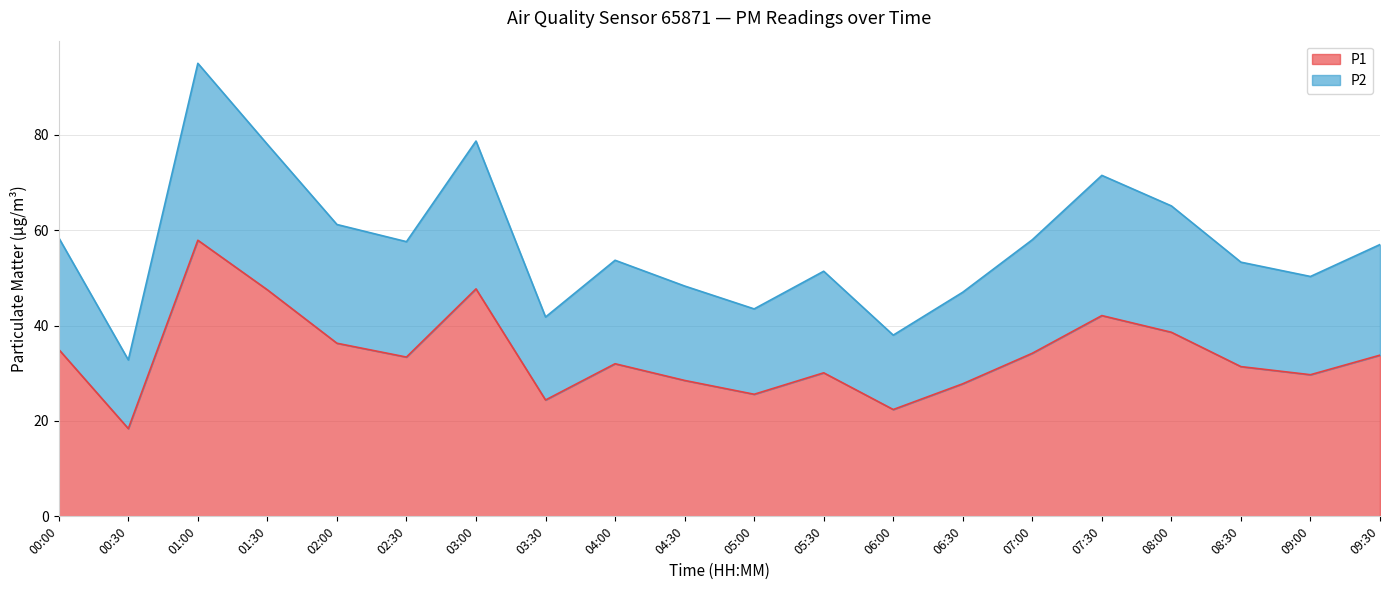

At which category does P1 reach its first local valley?

00:30